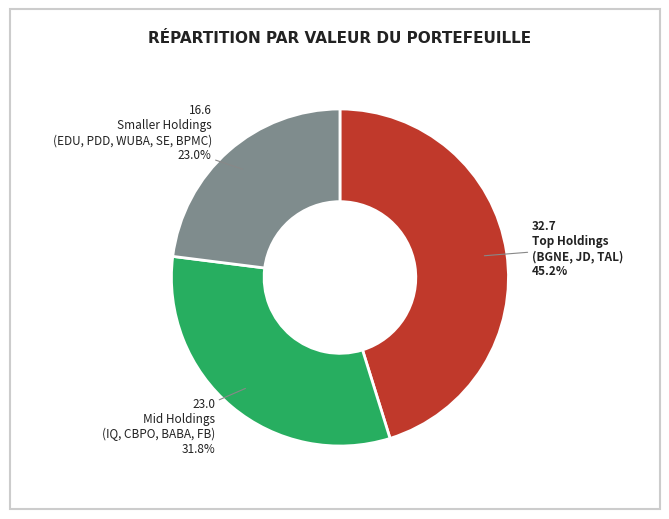

Does any single category account for the majority?

No